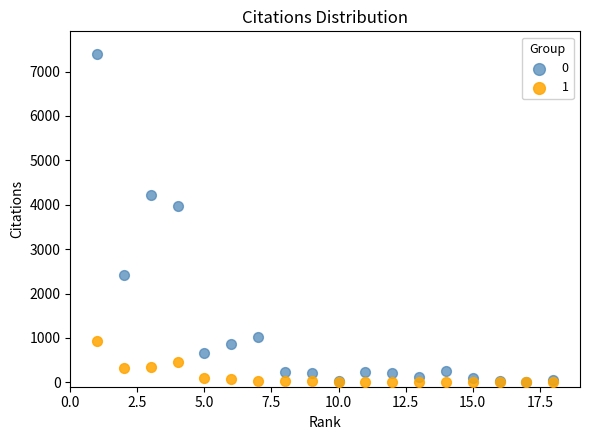

Which series reaches the maximum Y coordinate?

0